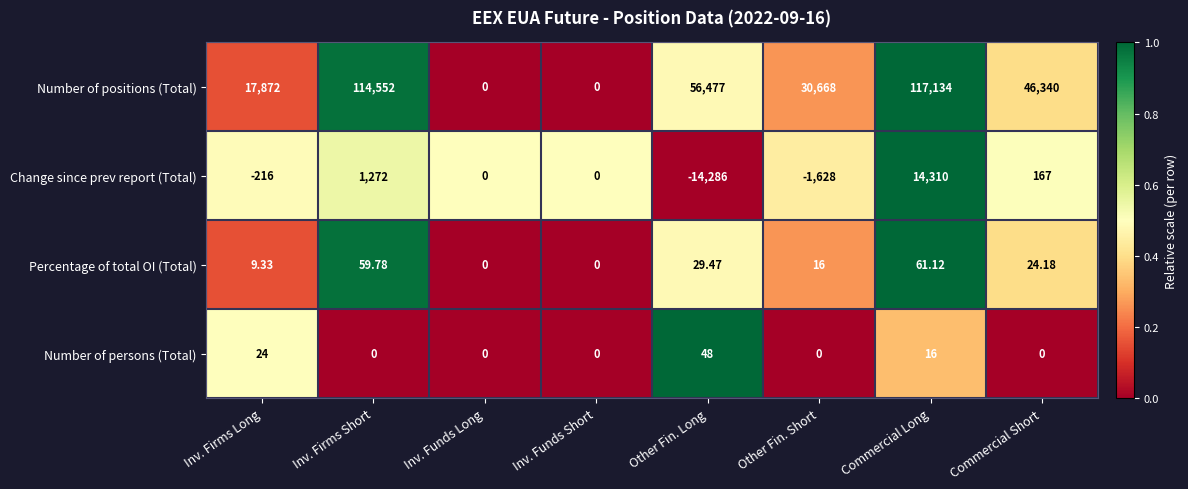

At which label does Change since prev report (Total) first exceed 0?

Inv. Firms Short